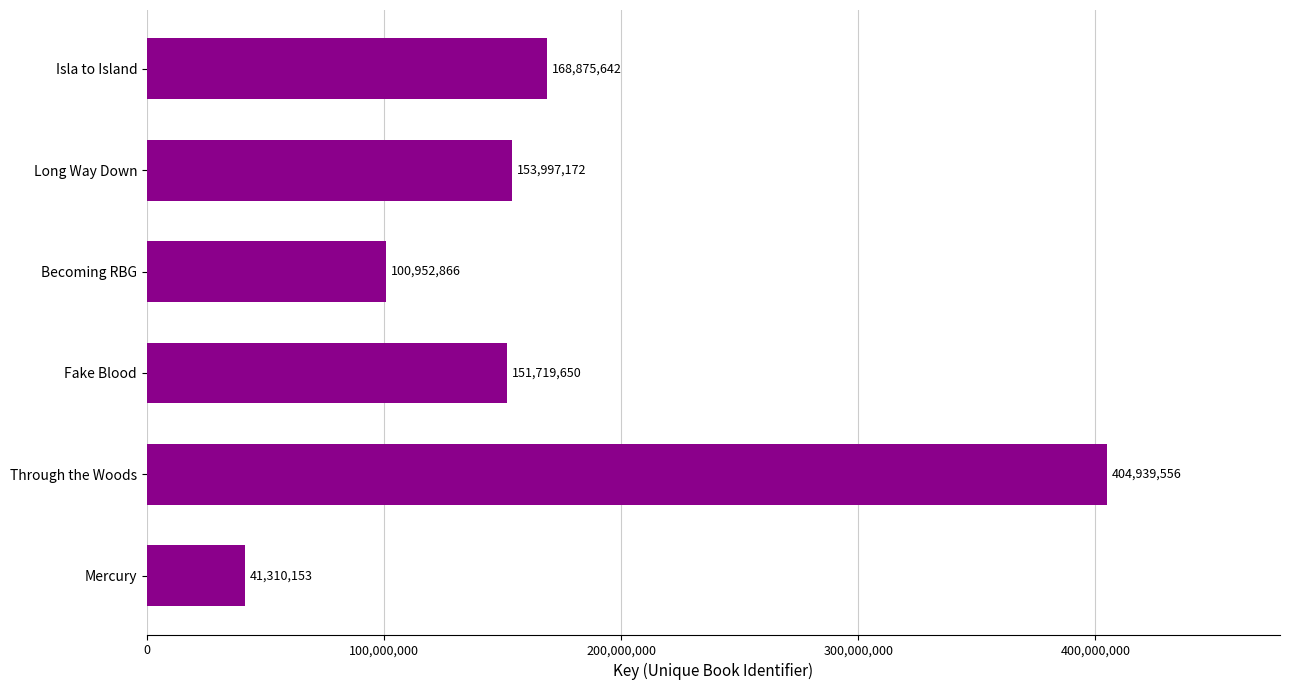

What is the label of the 6th bar from the bottom?

Isla to Island